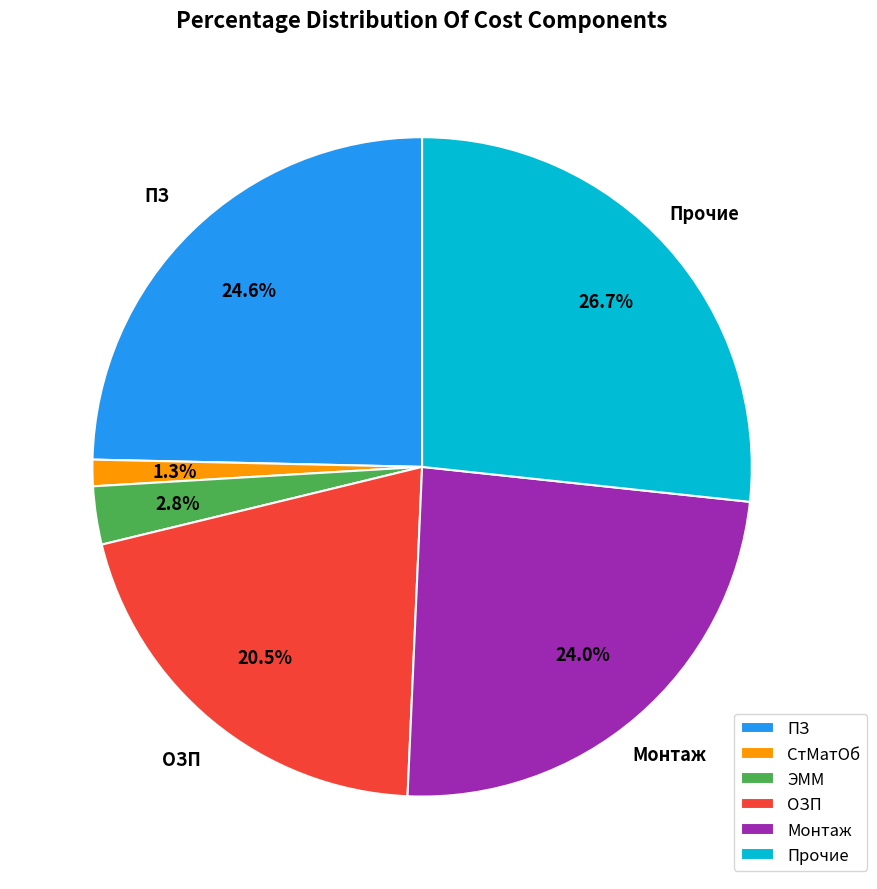

Is there a majority slice in this chart?

No